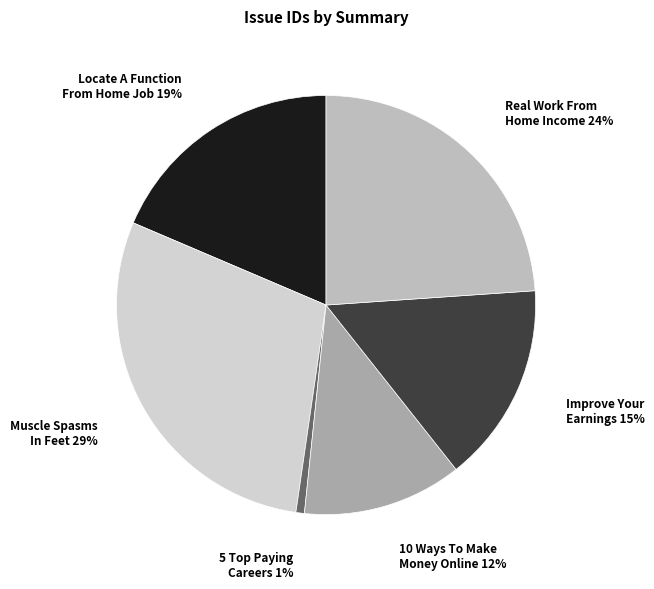

How many segments does this pie chart have?

6